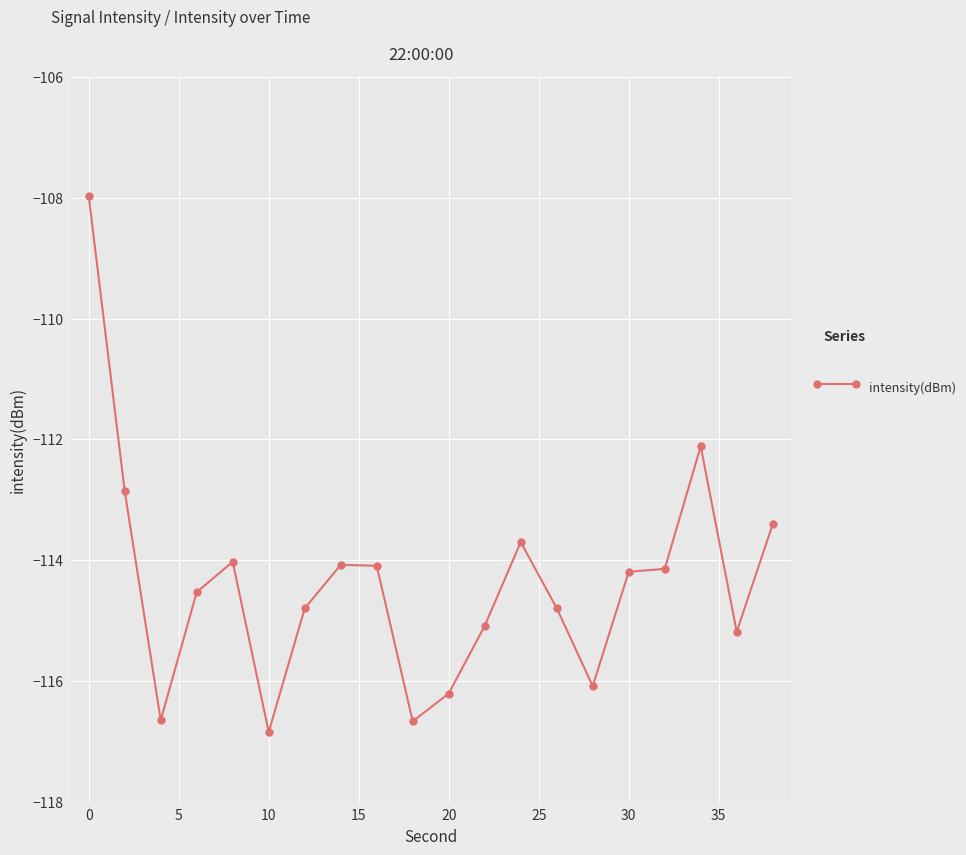

Does the chart have visible grid lines?

Yes